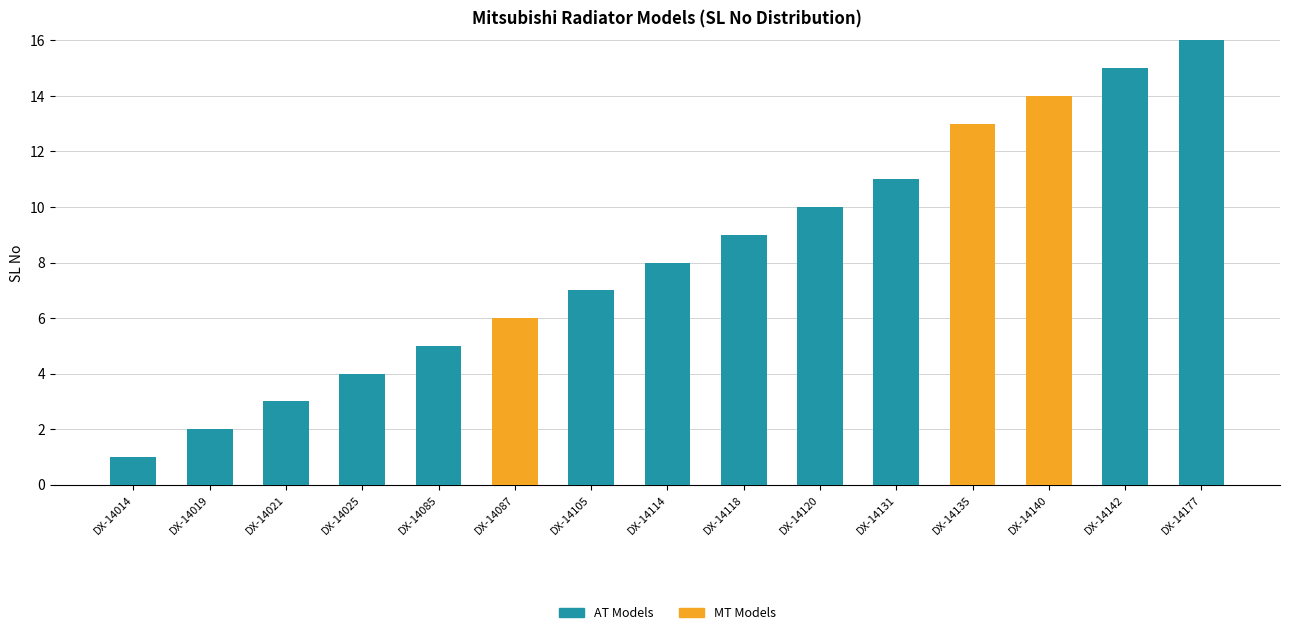

What are all the series names shown in the legend?

AT Models, MT Models